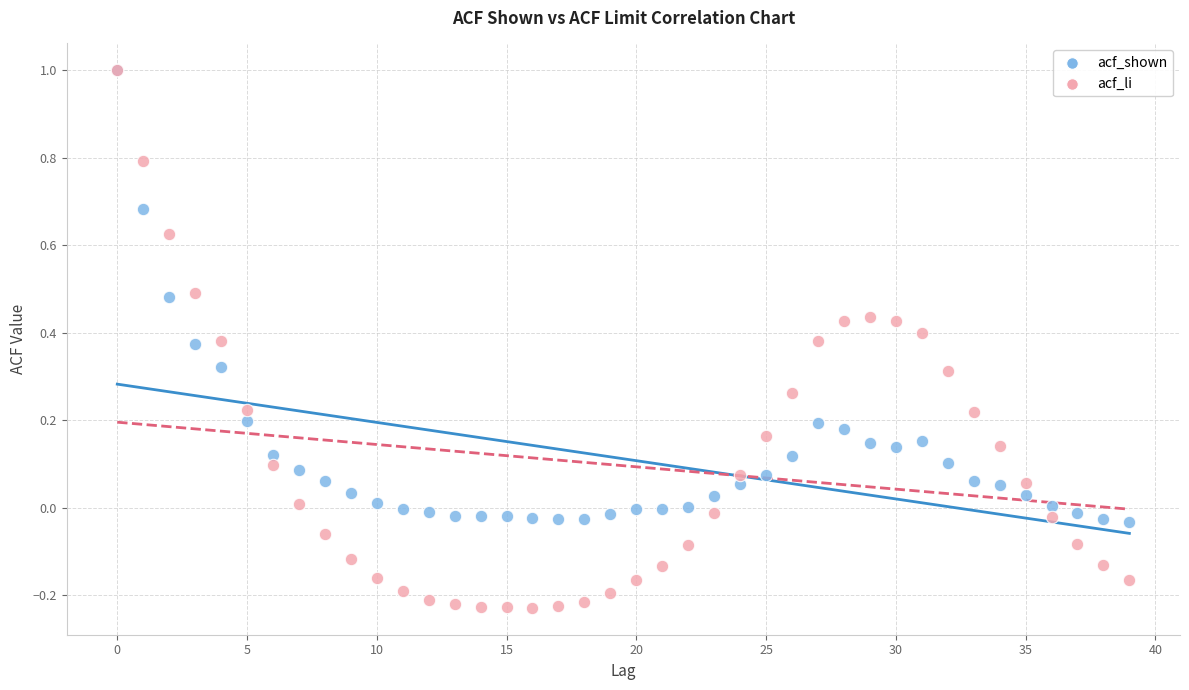

Which series has the largest Y range (max minus min)?

acf_li